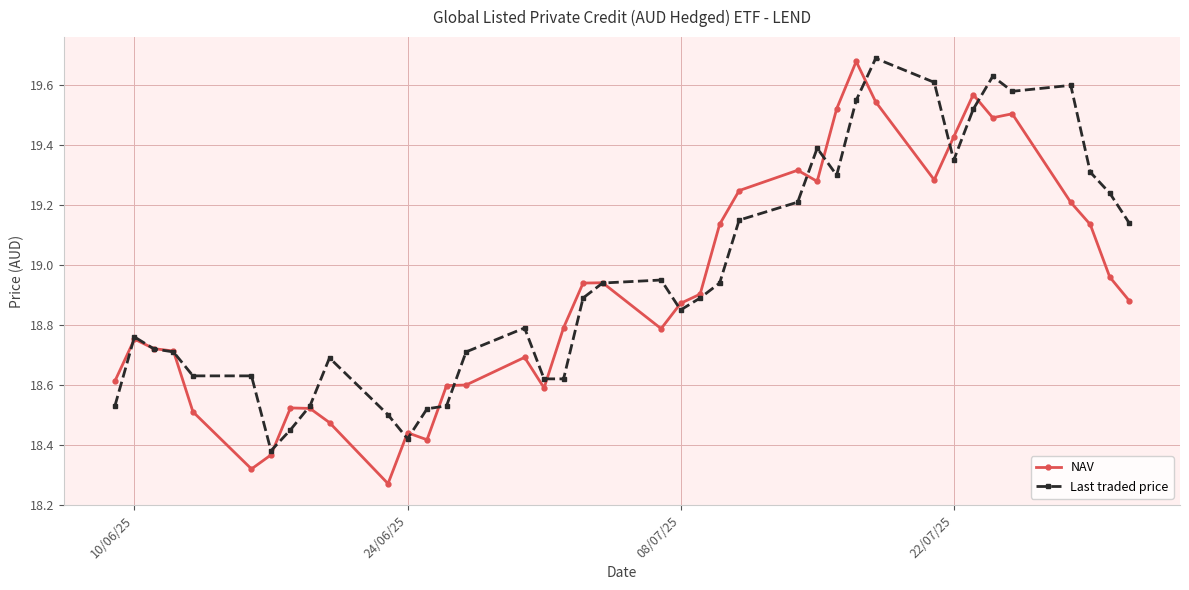

At how many categories does at least one series exceed 19?

16